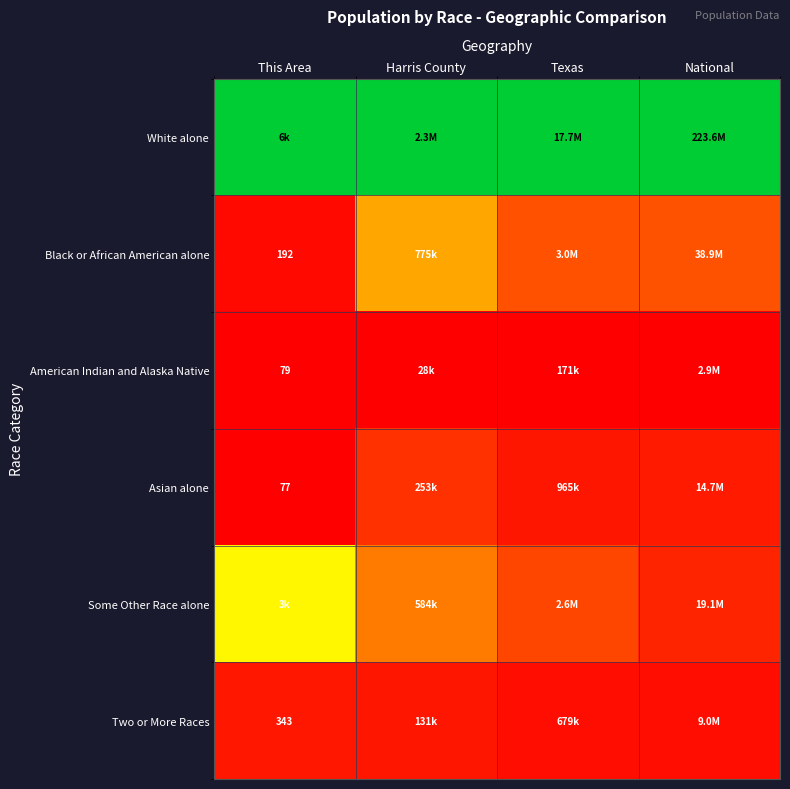

Is the value of Asian alone at This Area greater than the value of American Indian and Alaska Native at This Area?

No